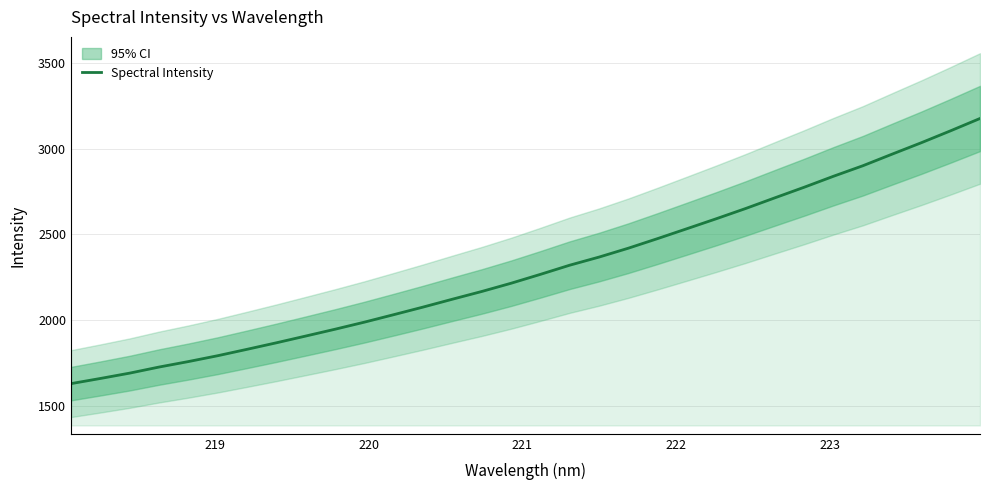

What is the highest value of the Spectral Intensity series?

3177.5